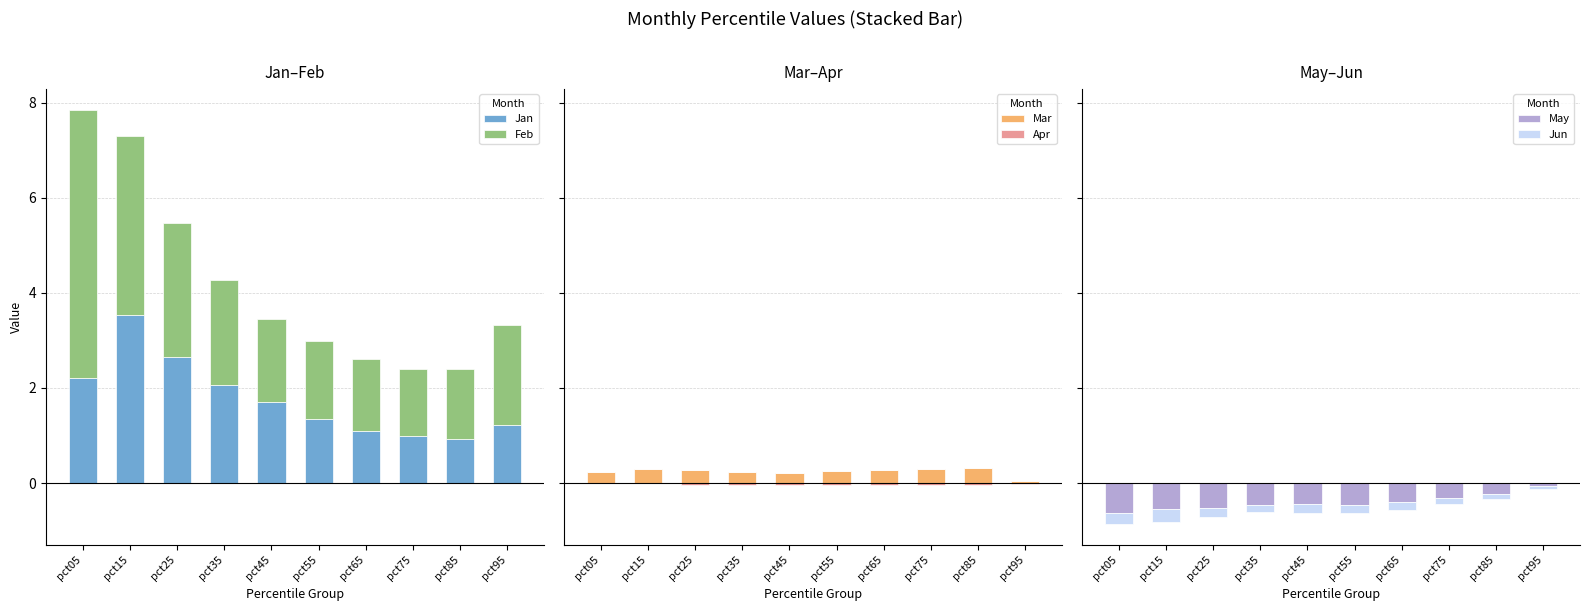

At how many categories does at least one series exceed 3?

2